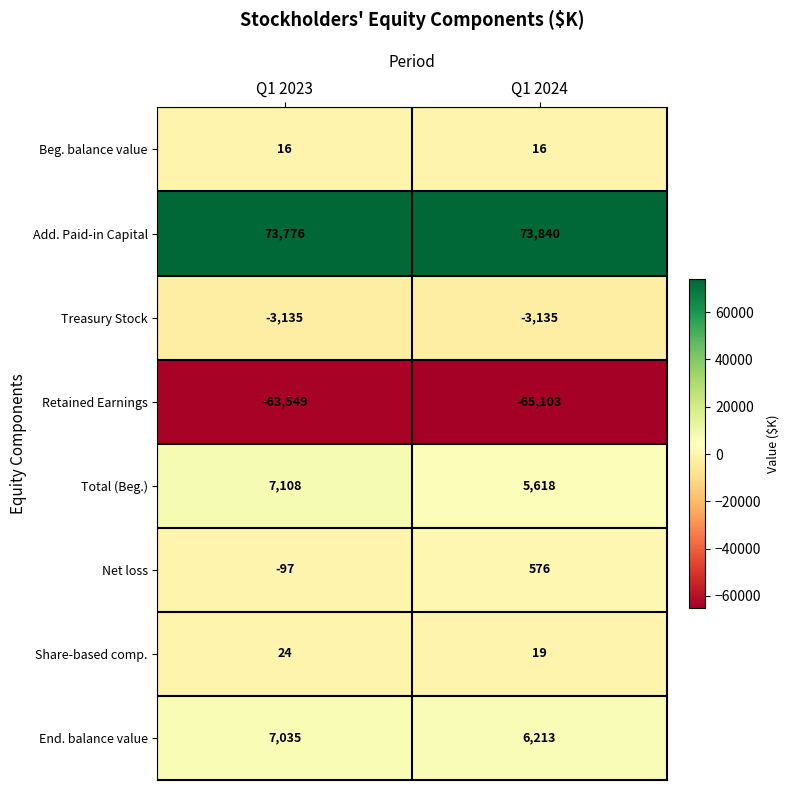

Is it true that Net loss equals 761 at Q1 2024?

False